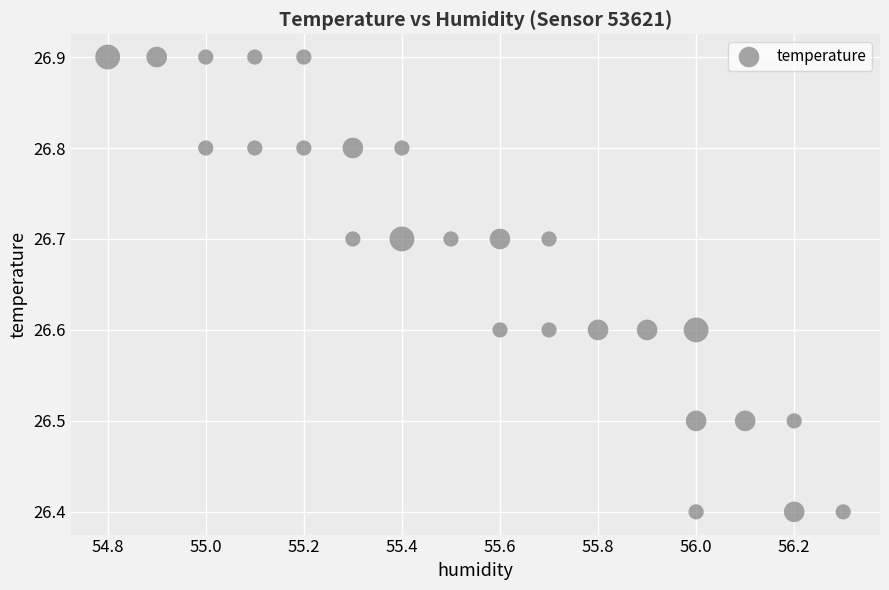

What is the range of X values (max minus min)?

1.5